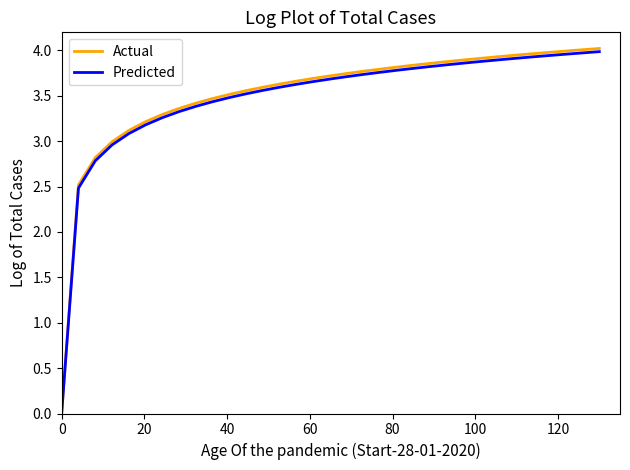

Which series has the largest range (max minus min)?

Actual